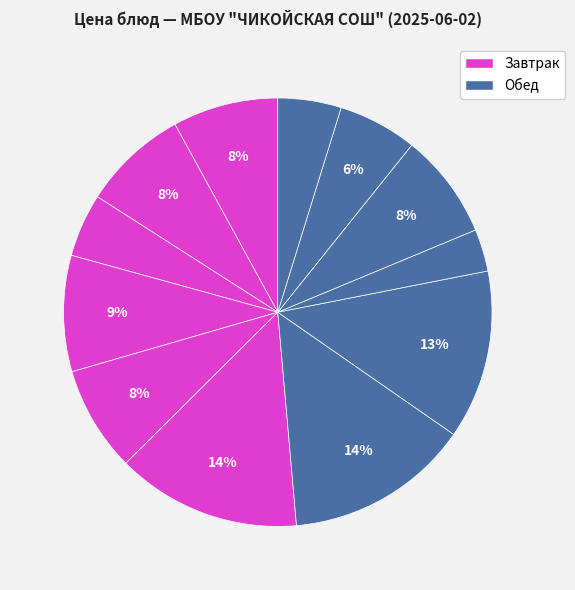

How many slices are in this pie chart?

12